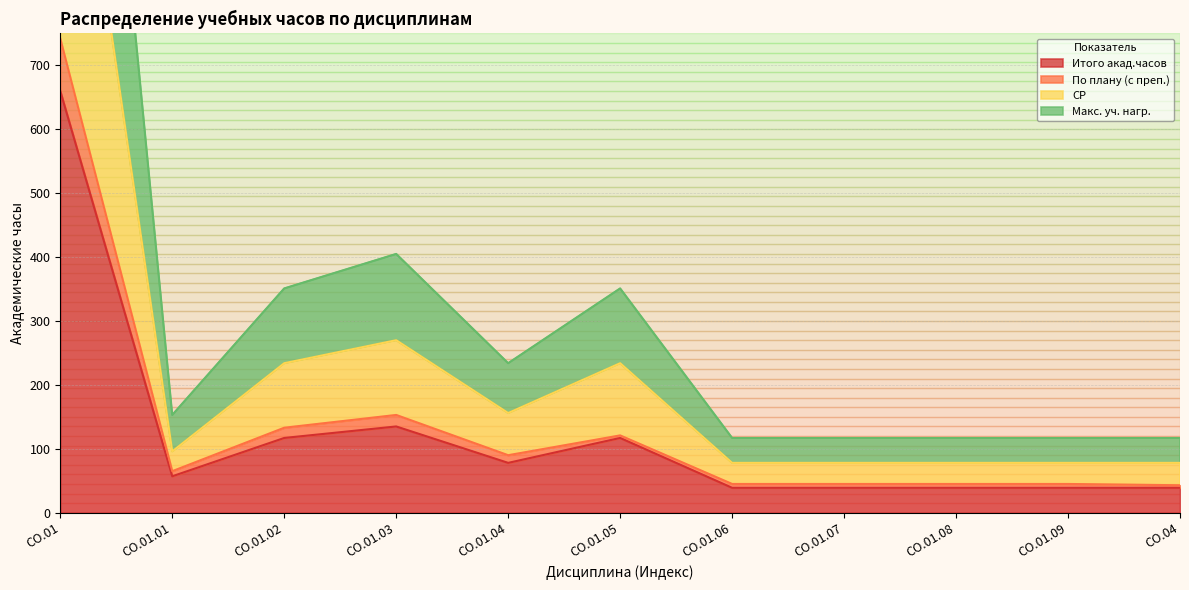

Which series has the widest spread of values?

Макс. уч. нагр.